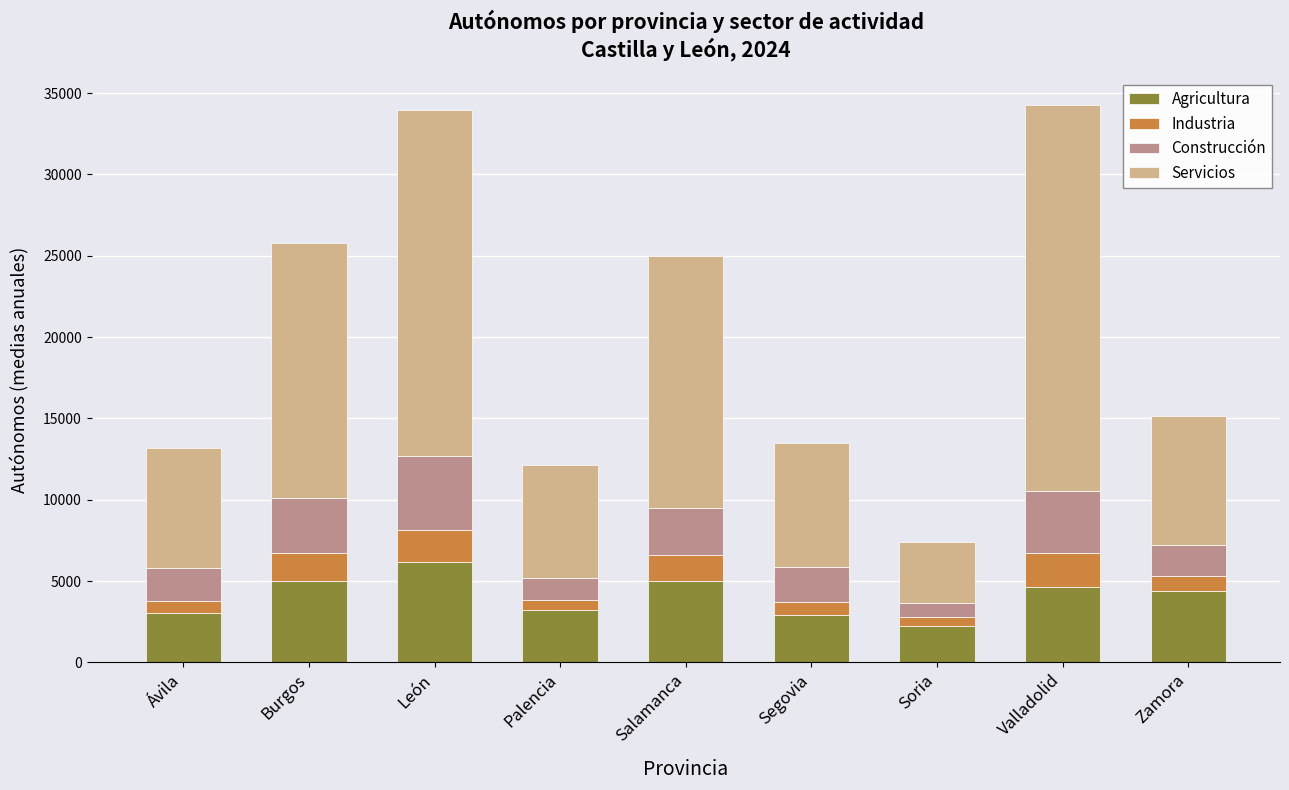

What is the total value across all series at Valladolid?

34255